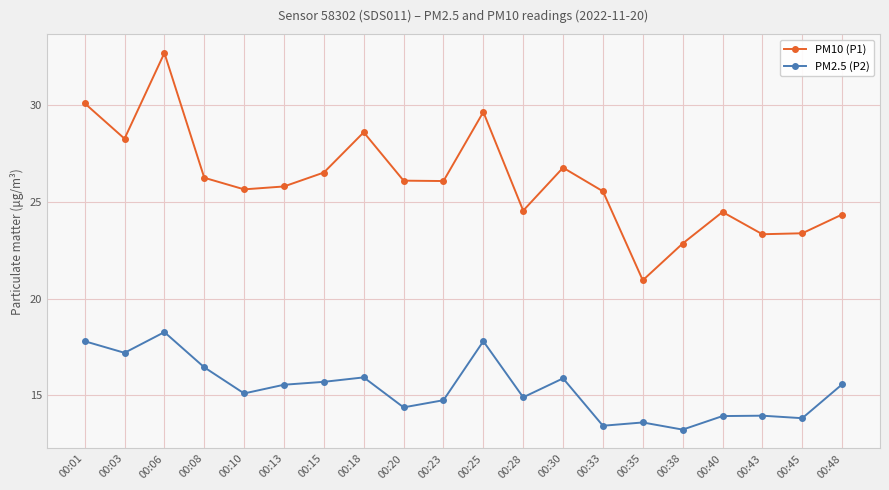

What is the value of the PM10 (P1) point at the 1st from the left?

30.1